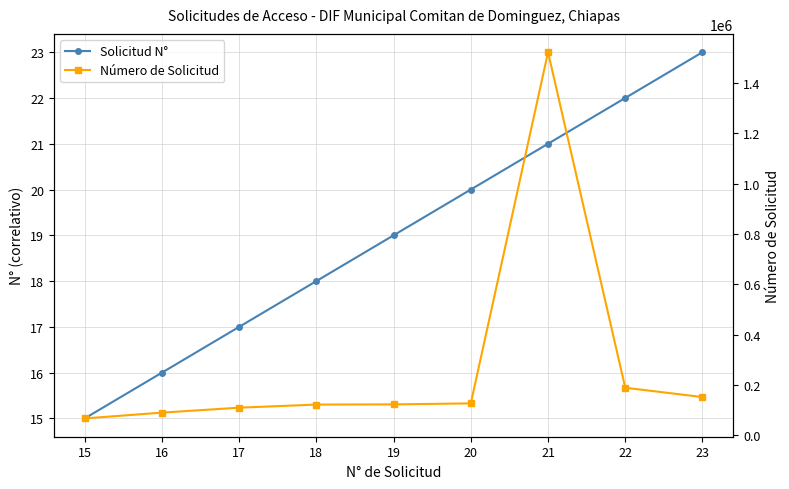

What is the difference between the second highest and second lowest values in the Número de Solicitud series?

98900